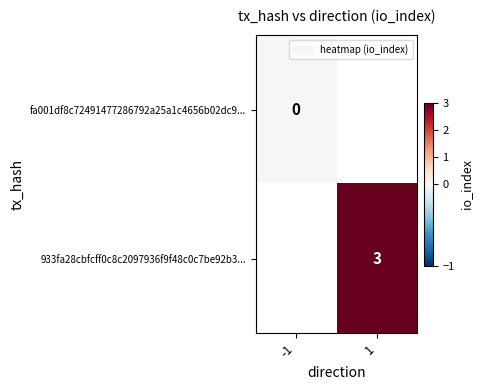

The value of 933fa28cbfcff0c8c2097936f9f48c0c7be92b3... at 1 is 3. True or false?

True